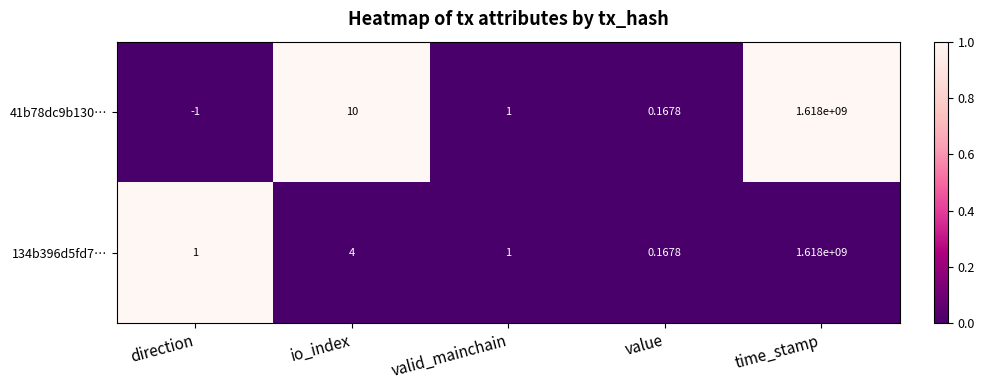

What is the greatest value displayed?

1618000000.0